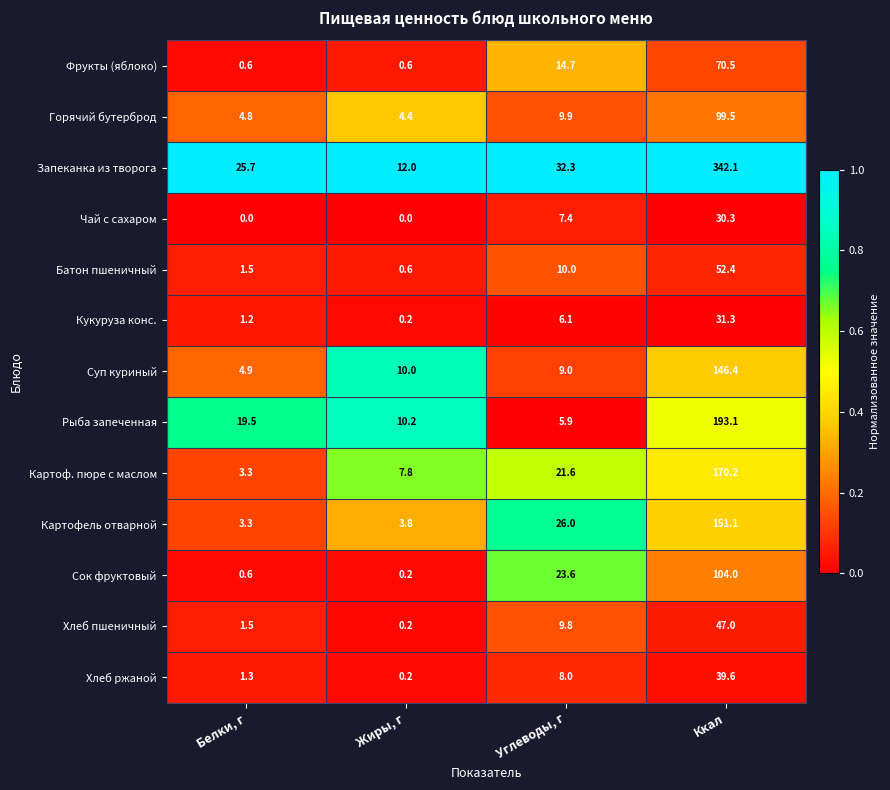

Which series has the largest total across all categories?

Запеканка из творога